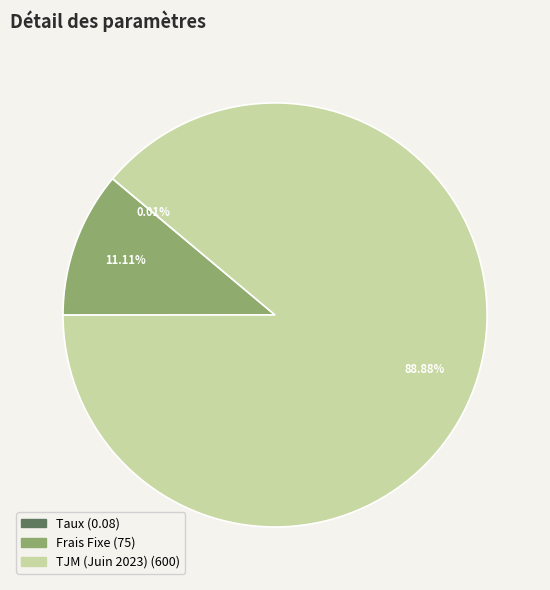

Which slice represents more than half of the pie?

TJM (Juin 2023)